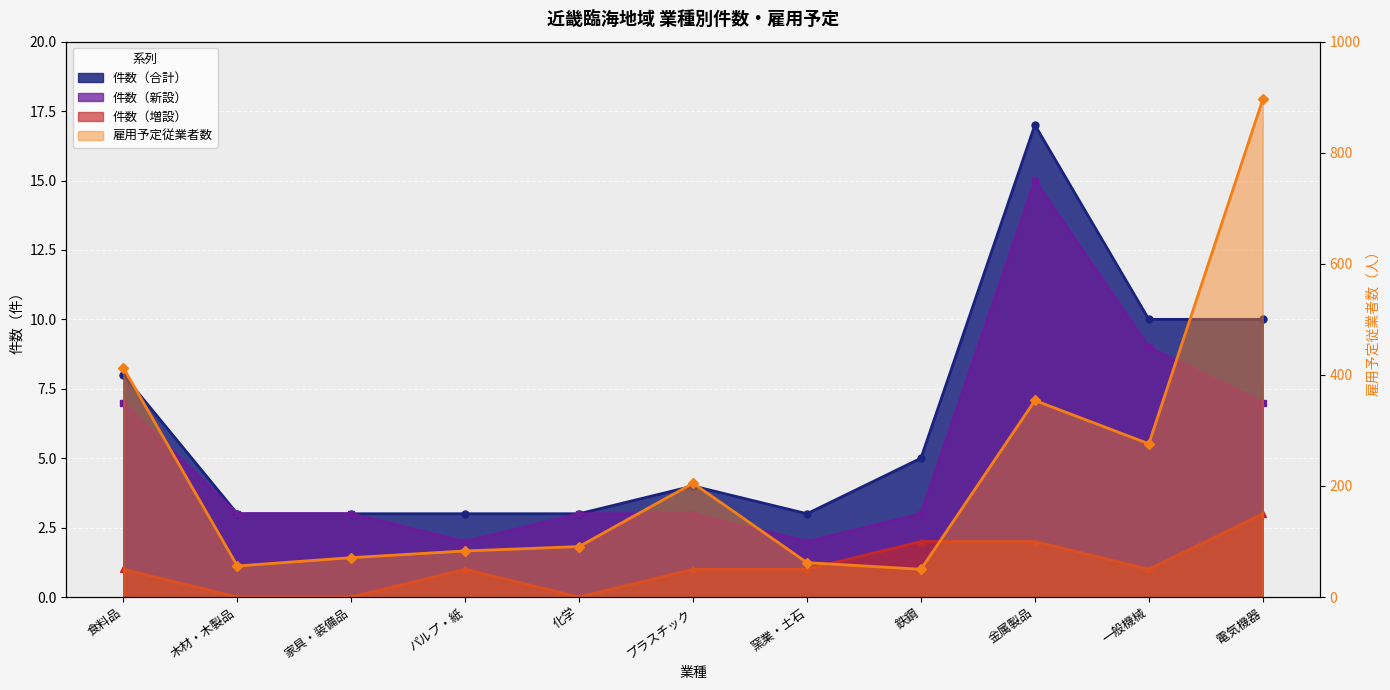

What is the maximum value shown in the chart?

896